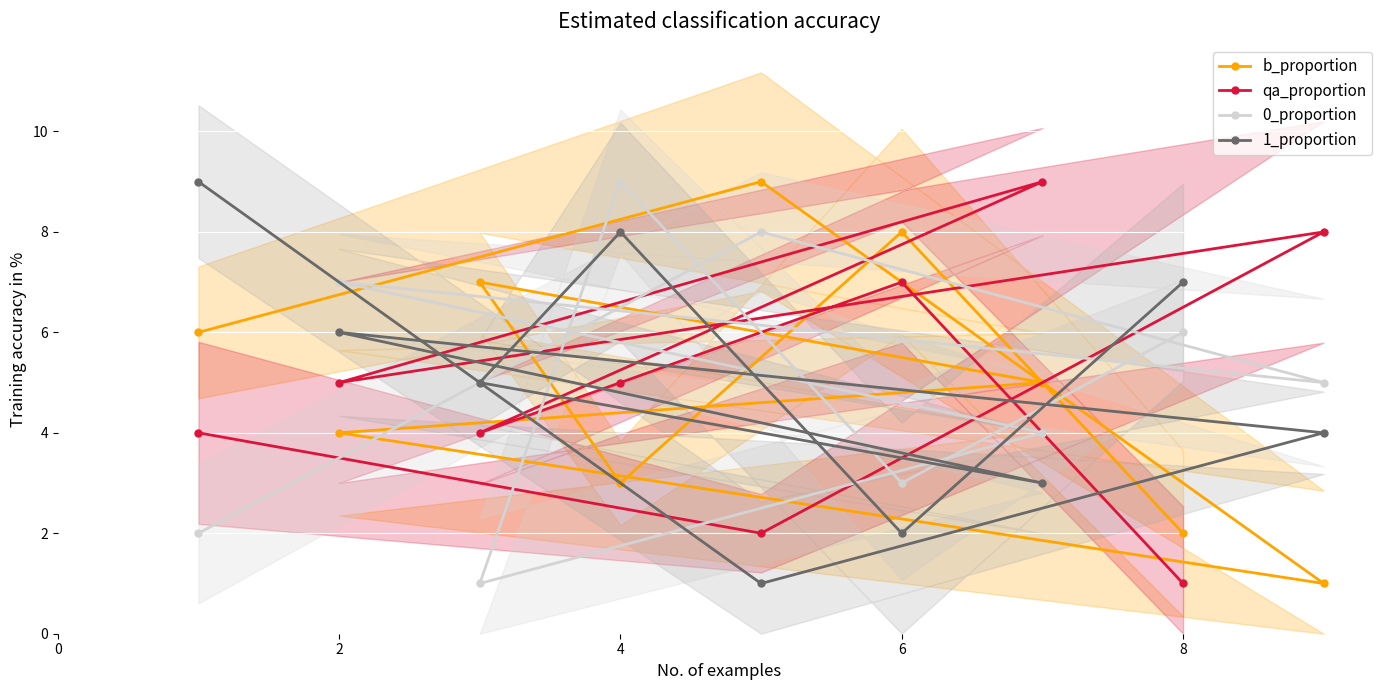

Count the qa_proportion values in the range 4 to 7.

5